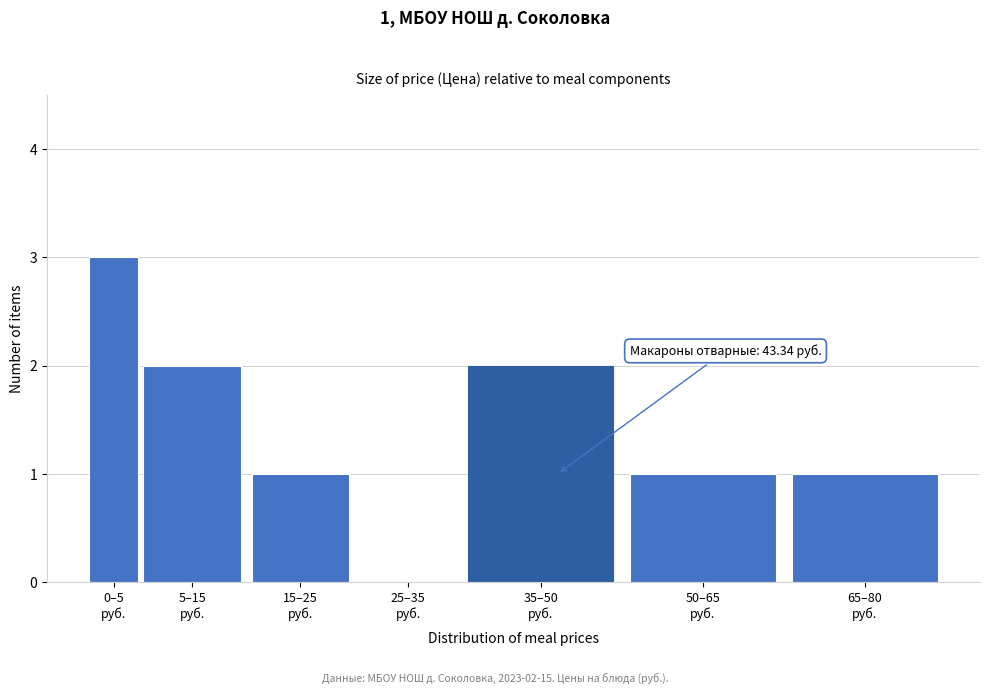

What is the maximum value shown in the chart?

3